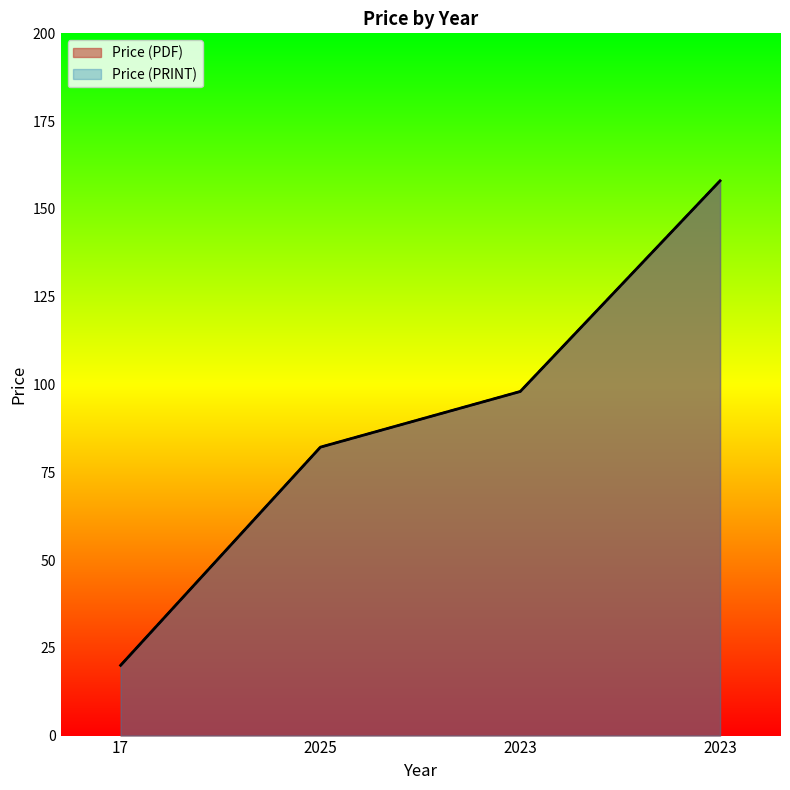

The Price (PDF) series shows 56.0 at 2023. True or false?

False